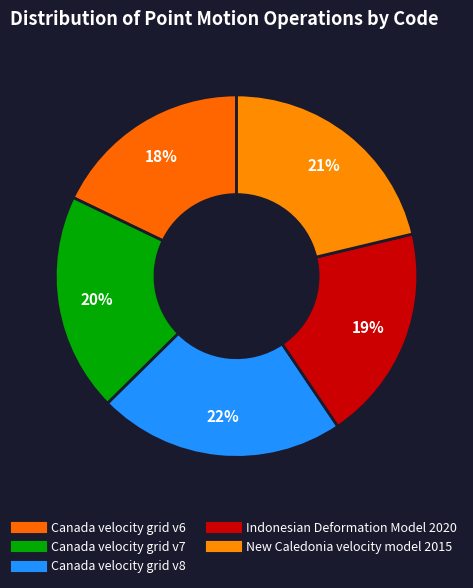

Is it true that Canada velocity grid v6 is 4% of the pie?

False